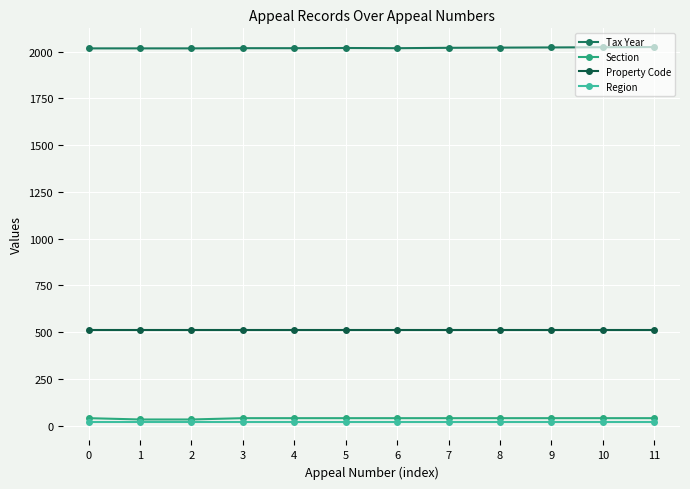

True or false: Tax Year and Property Code cross at least once.

False